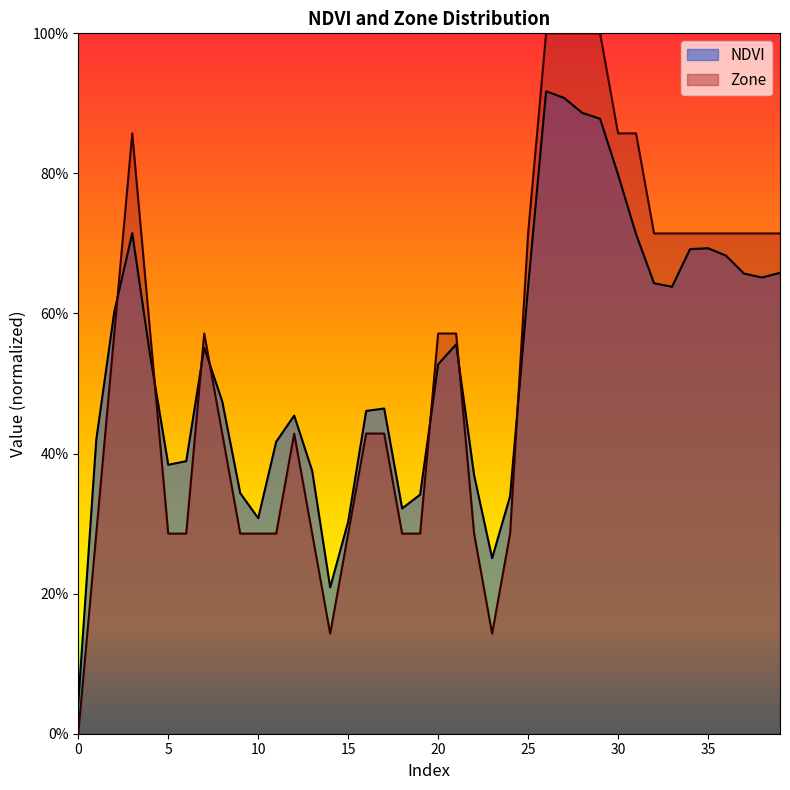

The value of NDVI at 12 is 0.1. True or false?

False